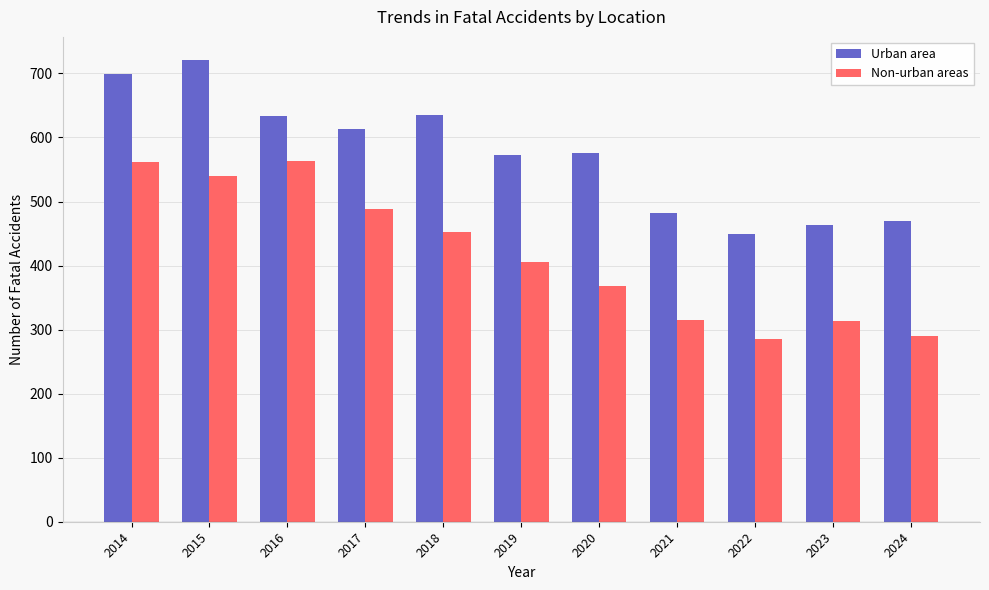

At which category does the chart reach its peak across all series?

2015